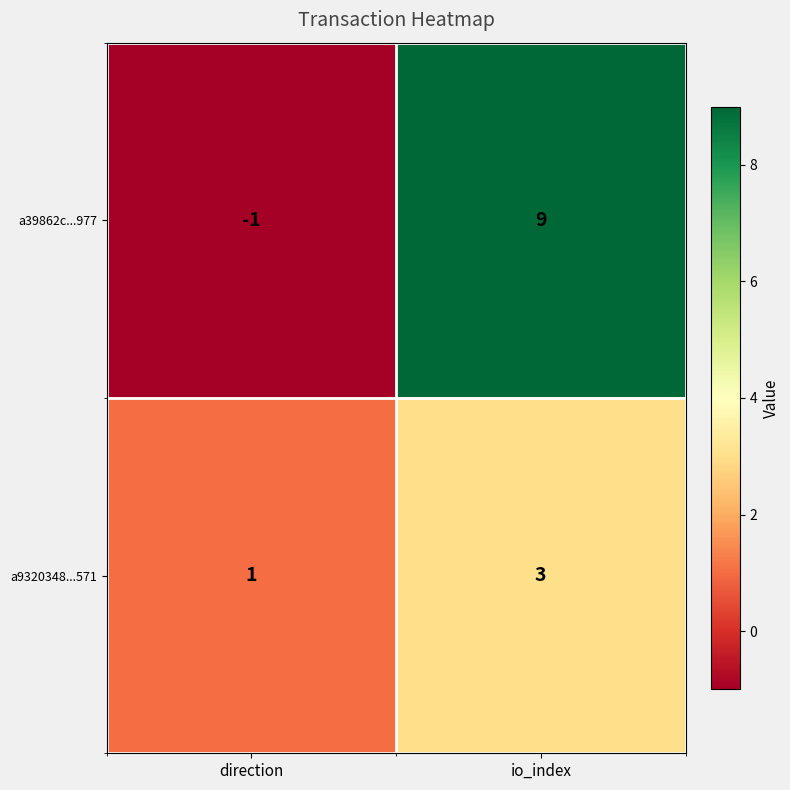

List the series in order of their overall mean, highest first.

a39862c...977, a9320348...571